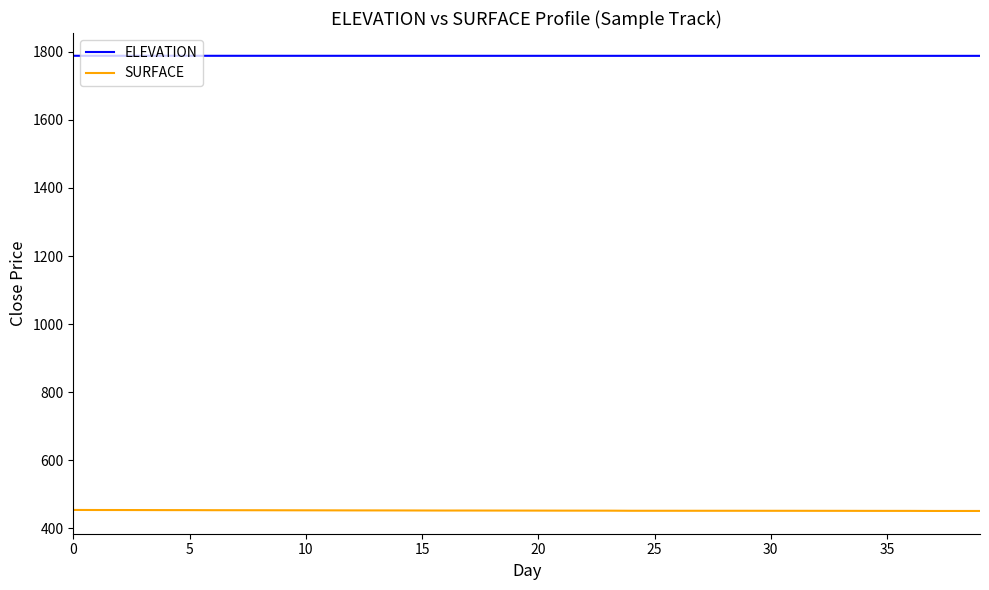

True or false: ELEVATION and SURFACE cross at least once.

False